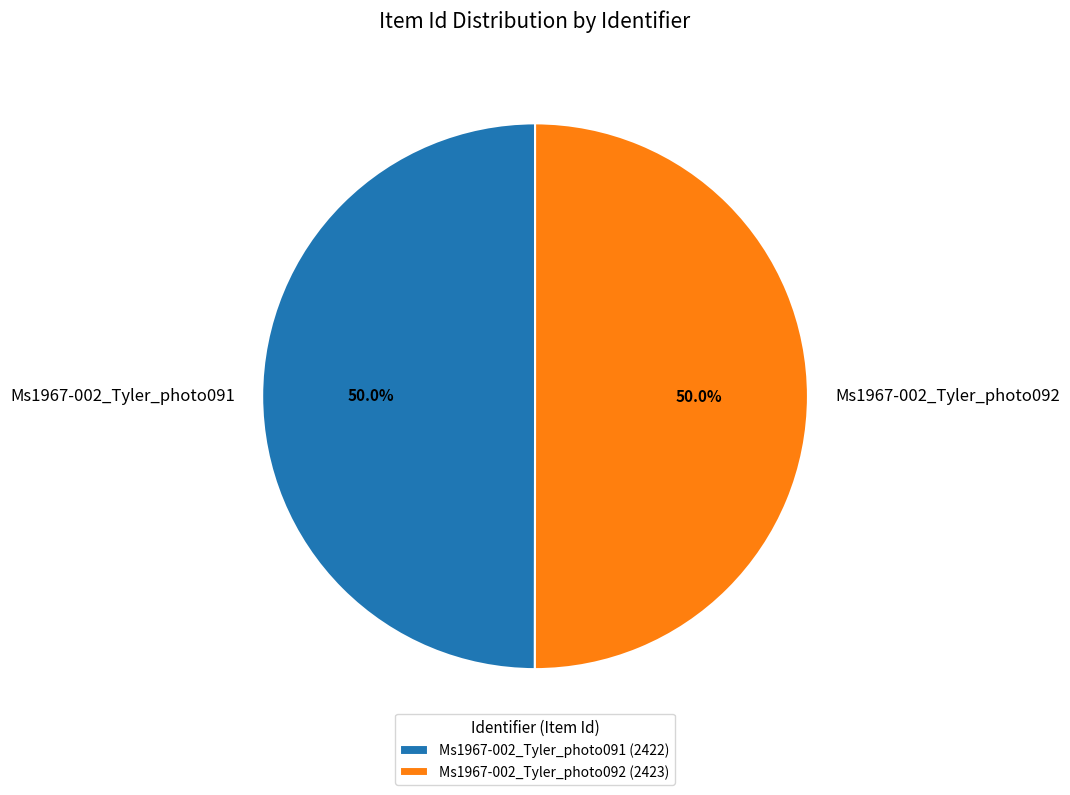

How much of the chart is everything except Ms1967-002_Tyler_photo092?

50.0%